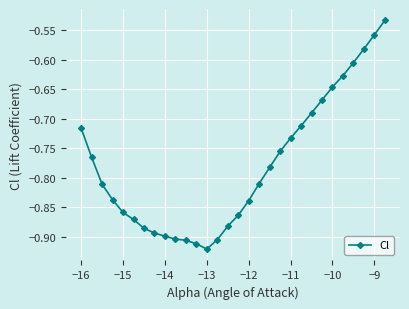

How many lines are shown in the chart?

1